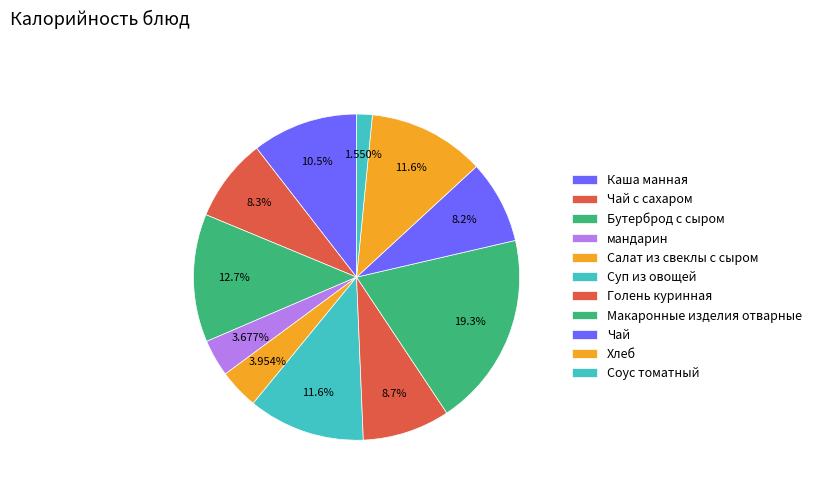

To the nearest percent, what is the average slice percentage?

9%